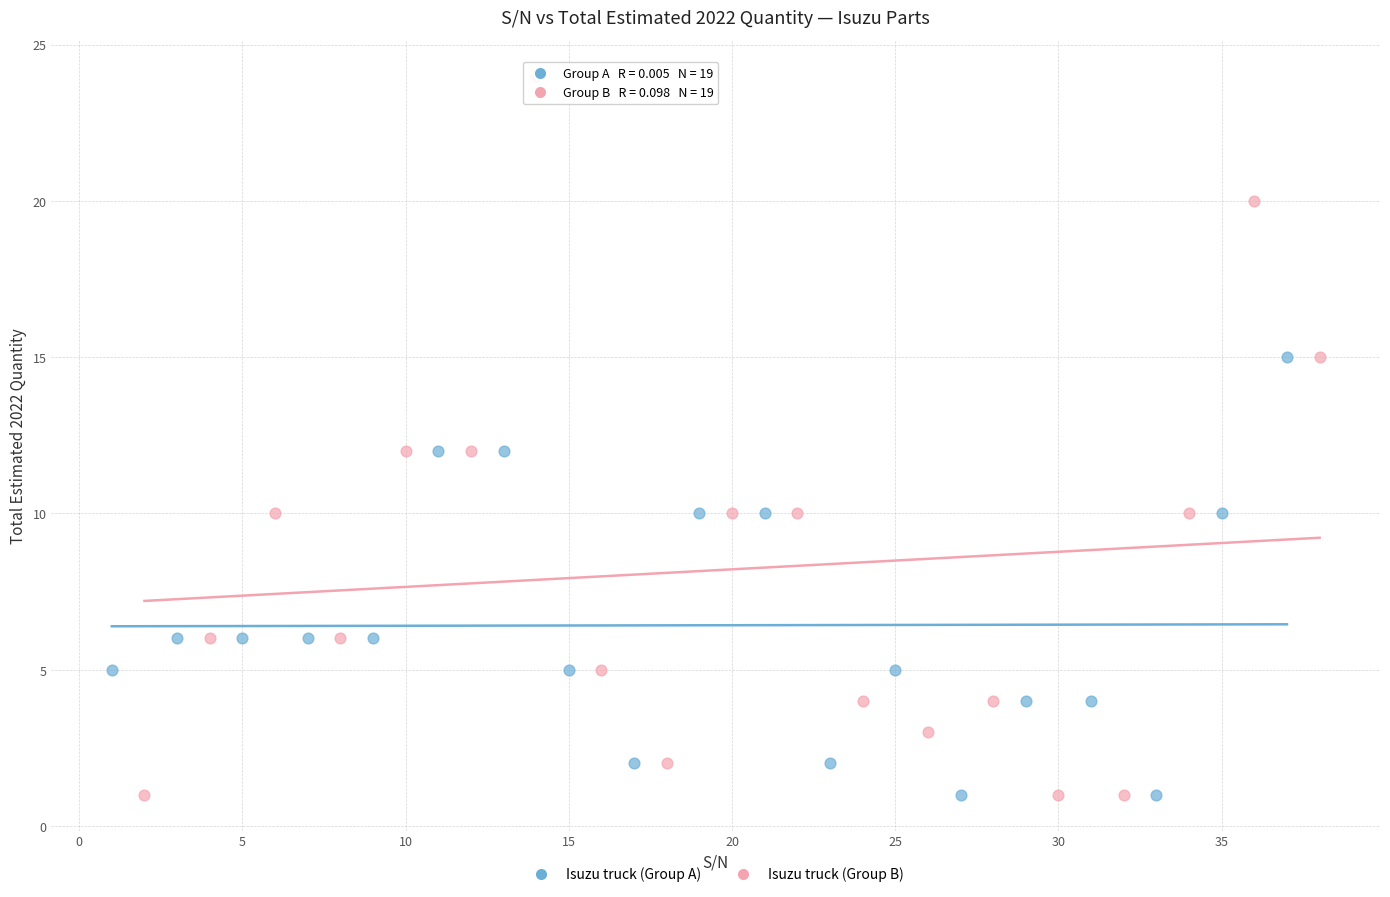

Which series has the largest Y range (max minus min)?

Isuzu truck (Group B)